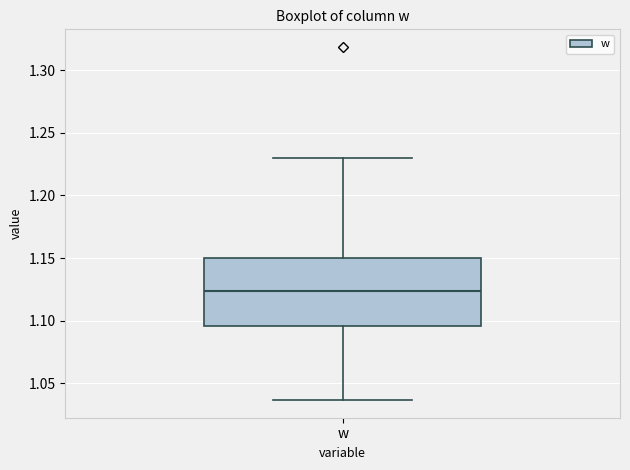

Read this box plot against the y-axis: the position of the median line, the range covered by the box, and the ends of both whiskers. The values are not printed on the chart, so give them approximately, as read against the axis.

median 1.125, box 1.095 to 1.150, whiskers 1.035 to 1.230